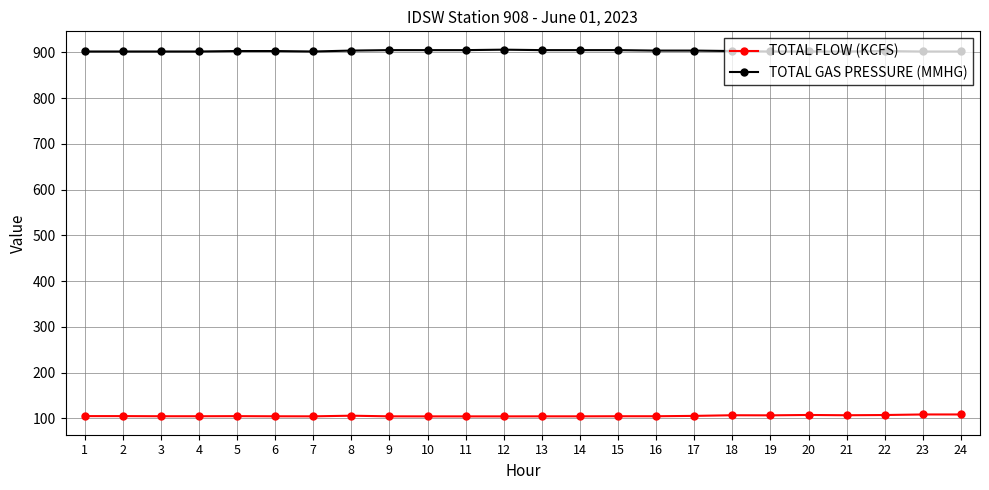

True or false: TOTAL GAS PRESSURE (MMHG) and TOTAL FLOW (KCFS) cross at least once.

False